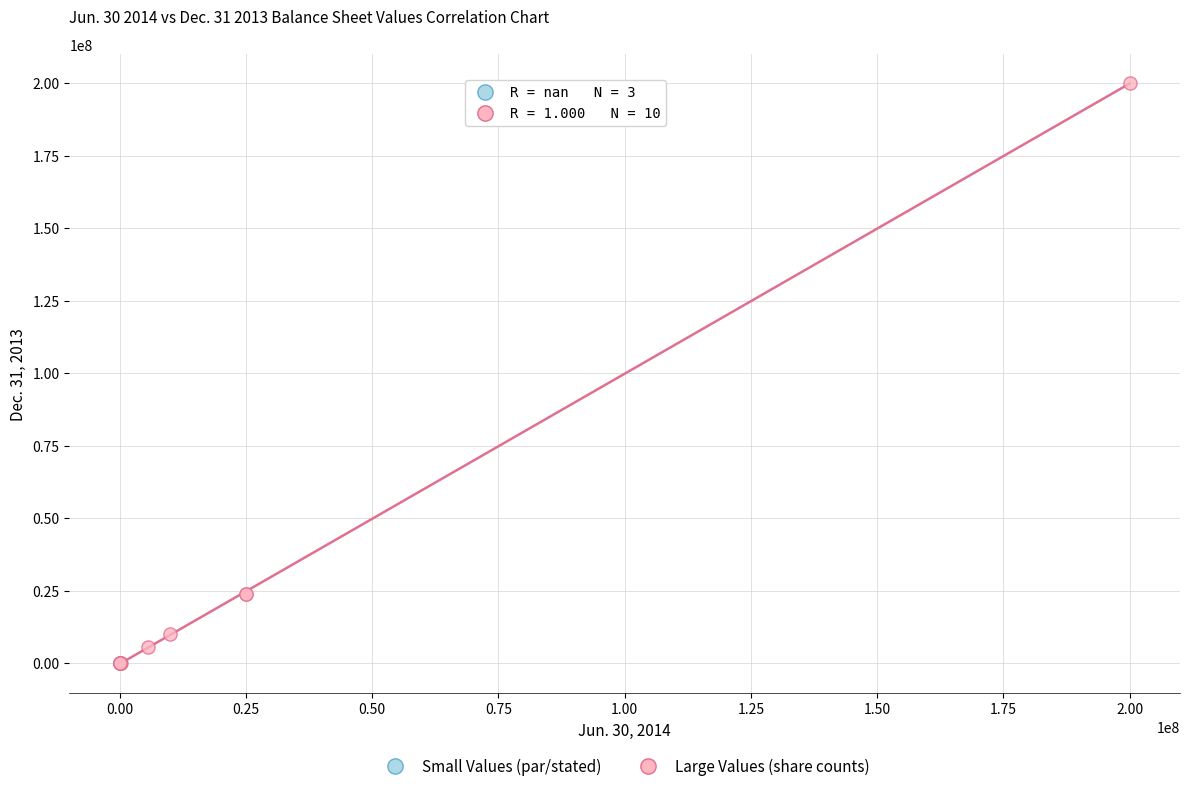

Which series reaches the maximum Y coordinate?

Large Values (share counts)